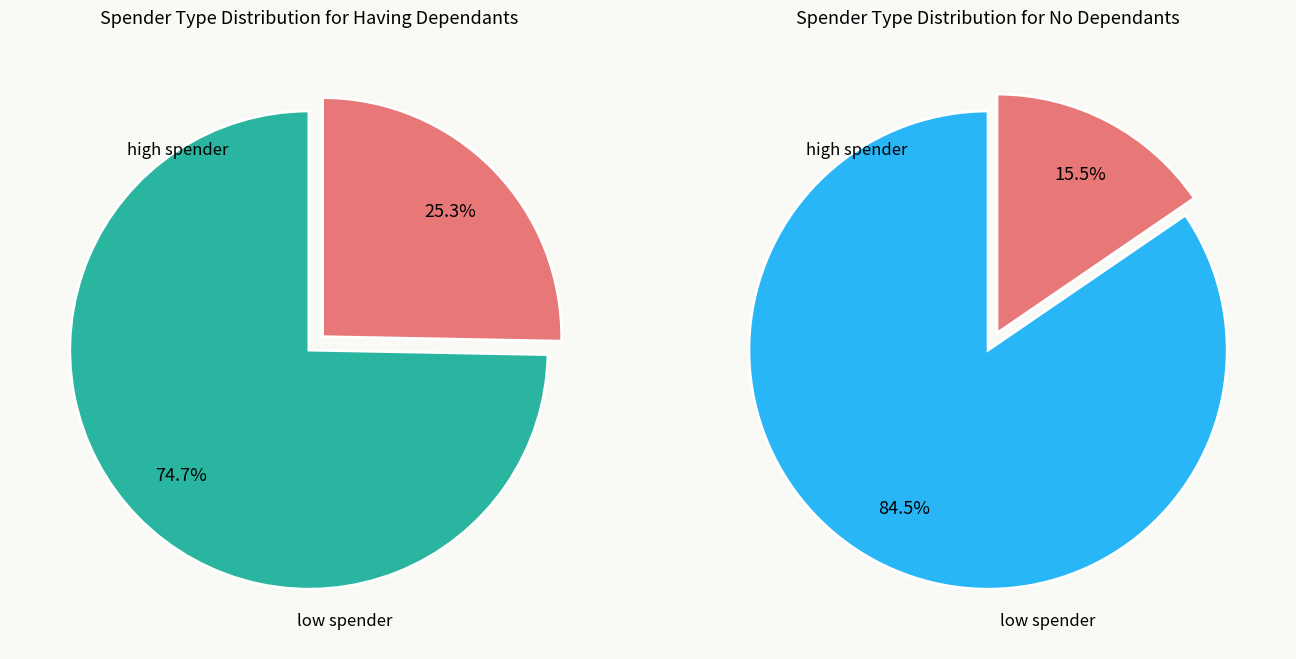

The 8 slice represents 19% of the pie. True or false?

False